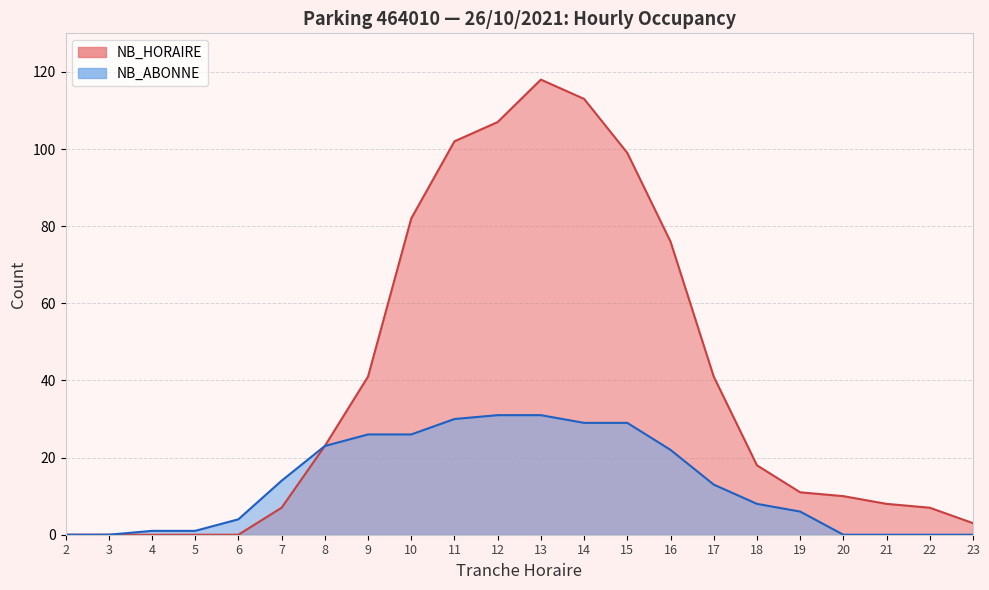

Rank the categories by value from lowest to highest.

2, 3, 20, 21, 22, 23, 4, 5, 6, 19, 18, 17, 7, 16, 8, 9, 10, 14, 15, 11, 12, 13